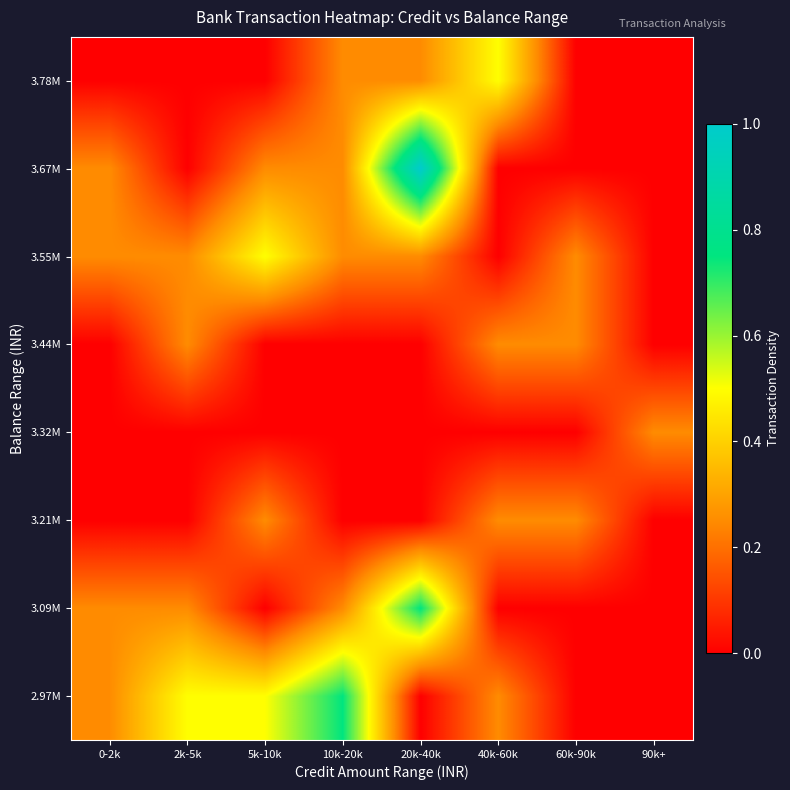

Reading left to right, list all the values displayed in this chart.

2.97M: 0-2k=0.2	2k-5k=0.5	5k-10k=0.5	10k-20k=0.7	20k-40k=0.0	40k-60k=0.2	60k-90k=0.0	90k+=0.0
3.09M: 0-2k=0.2	2k-5k=0.2	5k-10k=0.0	10k-20k=0.2	20k-40k=0.7	40k-60k=0.0	60k-90k=0.0	90k+=0.0
3.21M: 0-2k=0.0	2k-5k=0.0	5k-10k=0.2	10k-20k=0.0	20k-40k=0.0	40k-60k=0.2	60k-90k=0.2	90k+=0.0
3.32M: 0-2k=0.0	2k-5k=0.0	5k-10k=0.0	10k-20k=0.0	20k-40k=0.0	40k-60k=0.0	60k-90k=0.0	90k+=0.2
3.44M: 0-2k=0.0	2k-5k=0.2	5k-10k=0.0	10k-20k=0.0	20k-40k=0.0	40k-60k=0.2	60k-90k=0.2	90k+=0.0
3.55M: 0-2k=0.2	2k-5k=0.2	5k-10k=0.5	10k-20k=0.2	20k-40k=0.2	40k-60k=0.0	60k-90k=0.2	90k+=0.0
3.67M: 0-2k=0.2	2k-5k=0.0	5k-10k=0.2	10k-20k=0.2	20k-40k=1.0	40k-60k=0.0	60k-90k=0.0	90k+=0.0
3.78M: 0-2k=0.0	2k-5k=0.0	5k-10k=0.0	10k-20k=0.2	20k-40k=0.2	40k-60k=0.5	60k-90k=0.0	90k+=0.0